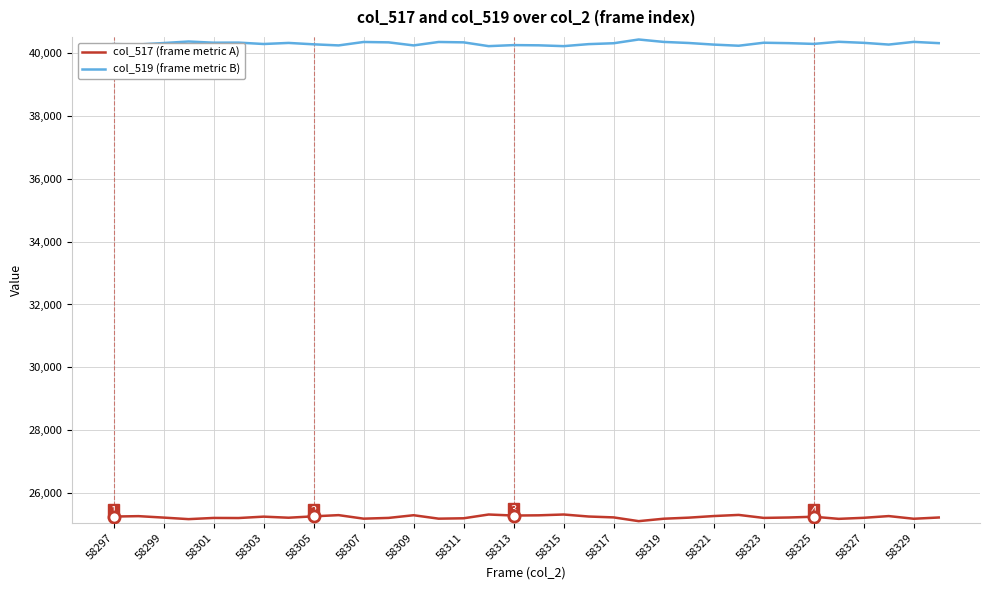

What is the highest value of the col_517 (frame metric A) series?

25329